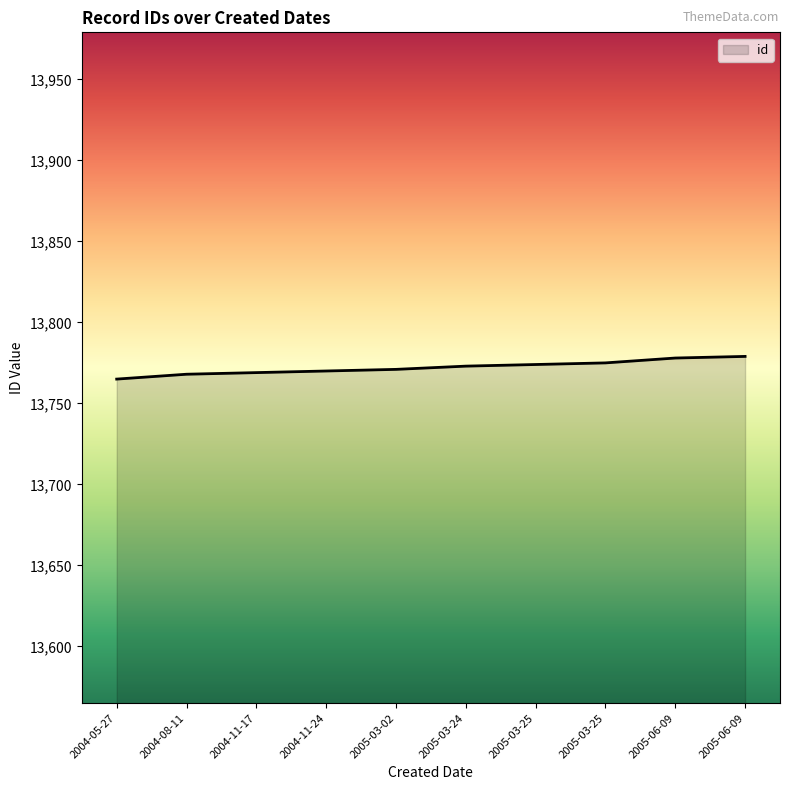

What is the average value?

13772